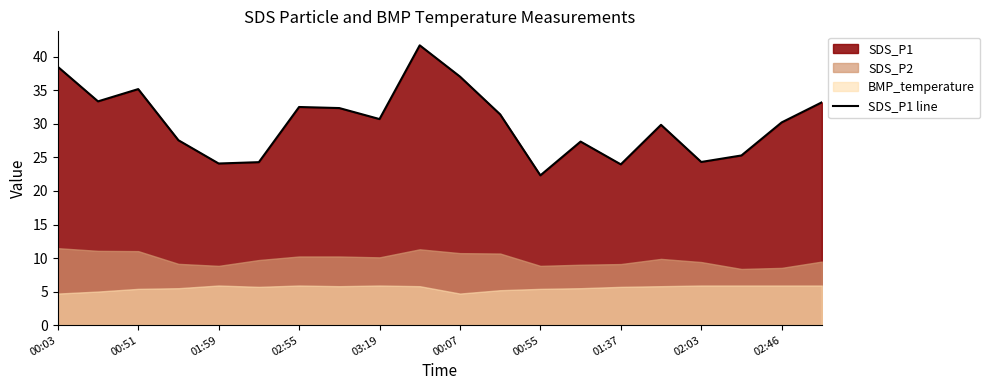

What is the maximum value for SDS_P1 line?

41.7